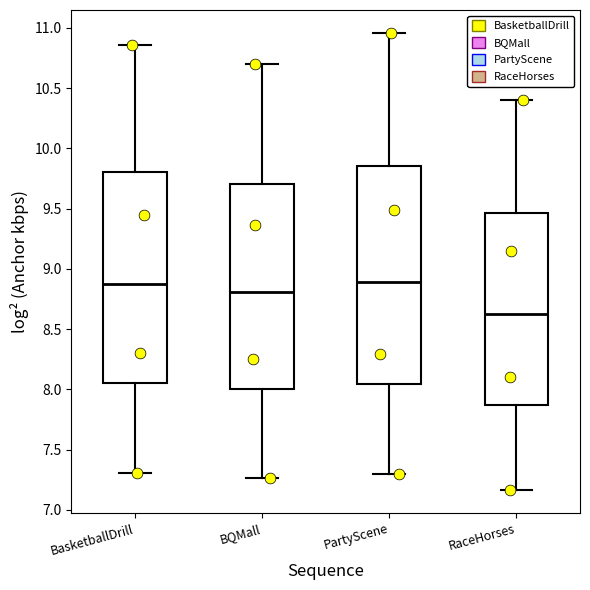

Comparing the boxes themselves (not the whiskers), which one is the tallest?

PartyScene